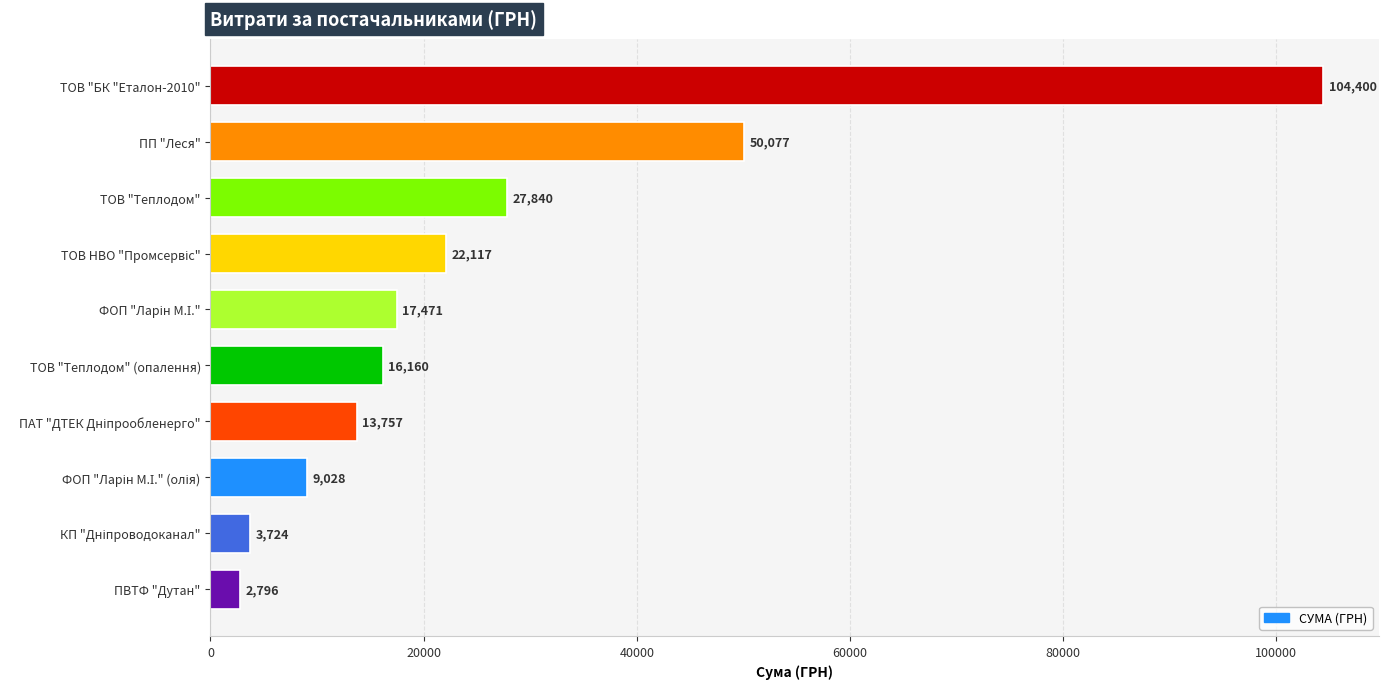

What is the sum of all values?

267370.2